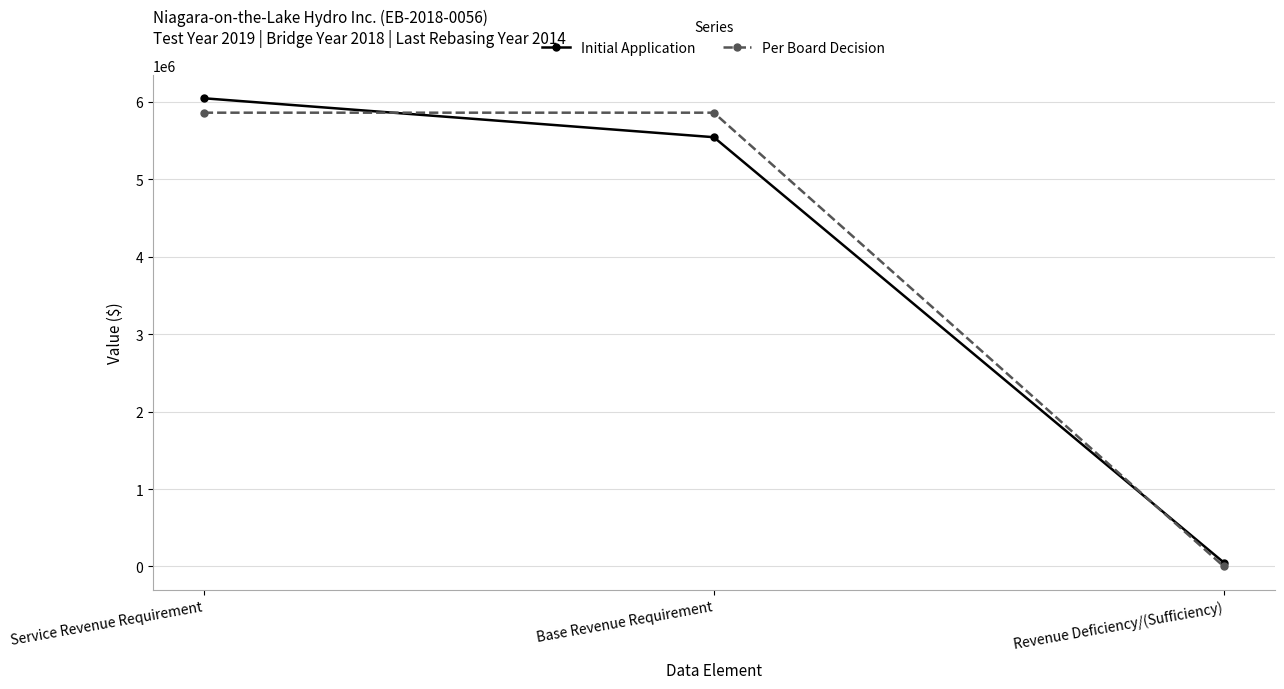

What is the label of the 1st point from the right?

Revenue Deficiency/(Sufficiency)